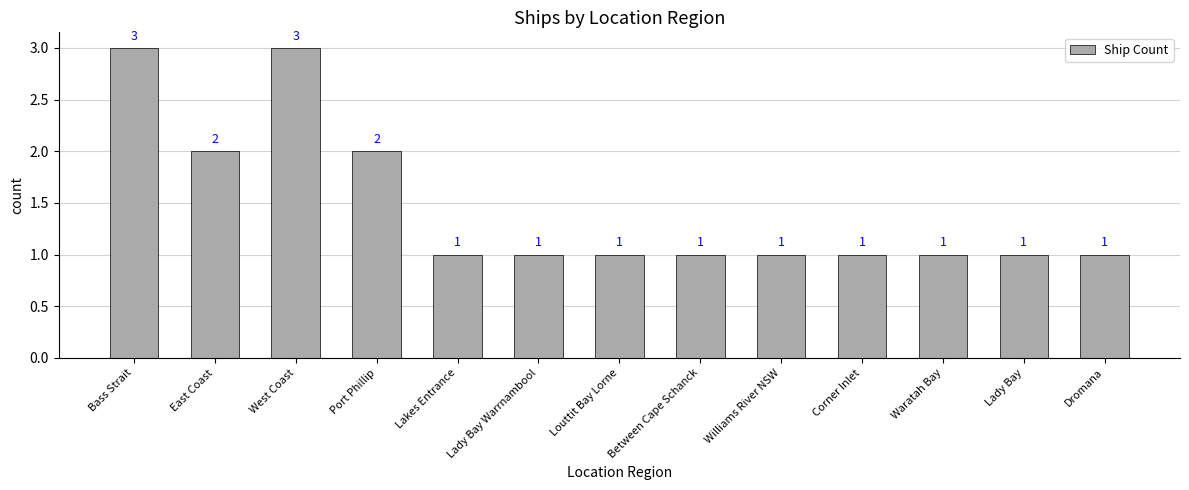

What is the sum of the values at Port Phillip and Lady Bay?

3